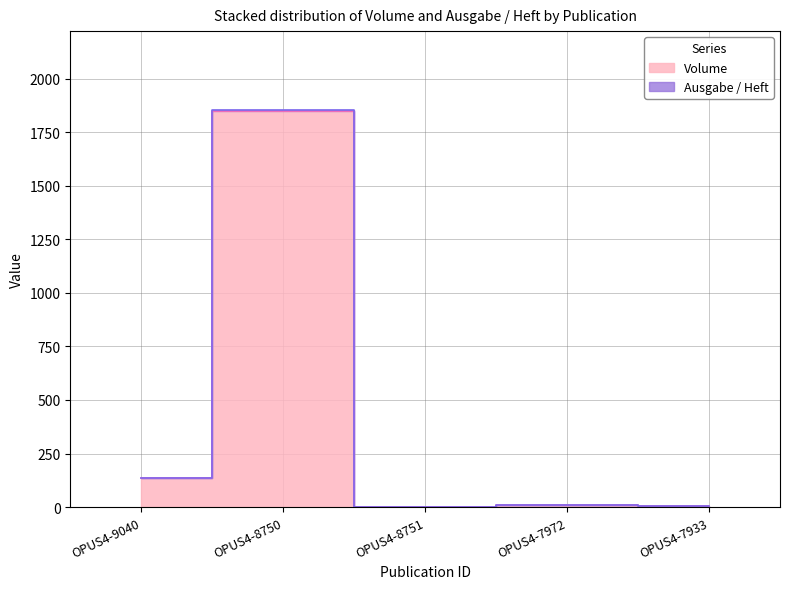

Where is the data nearest to the value 925?

OPUS4-9040